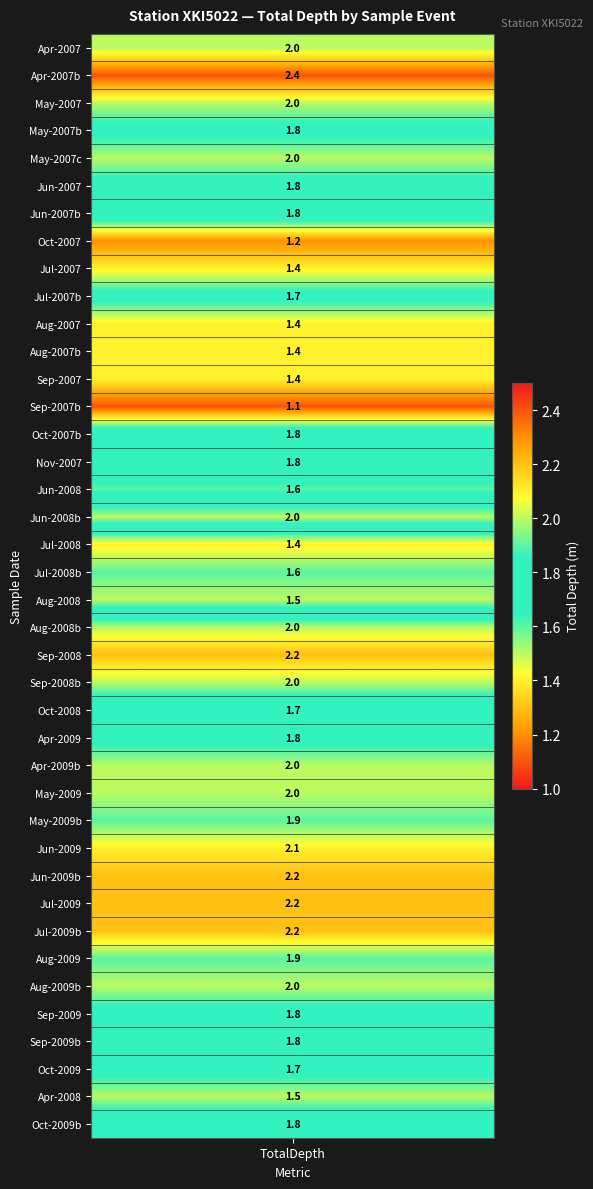

What is the minimum value shown in the chart?

1.1